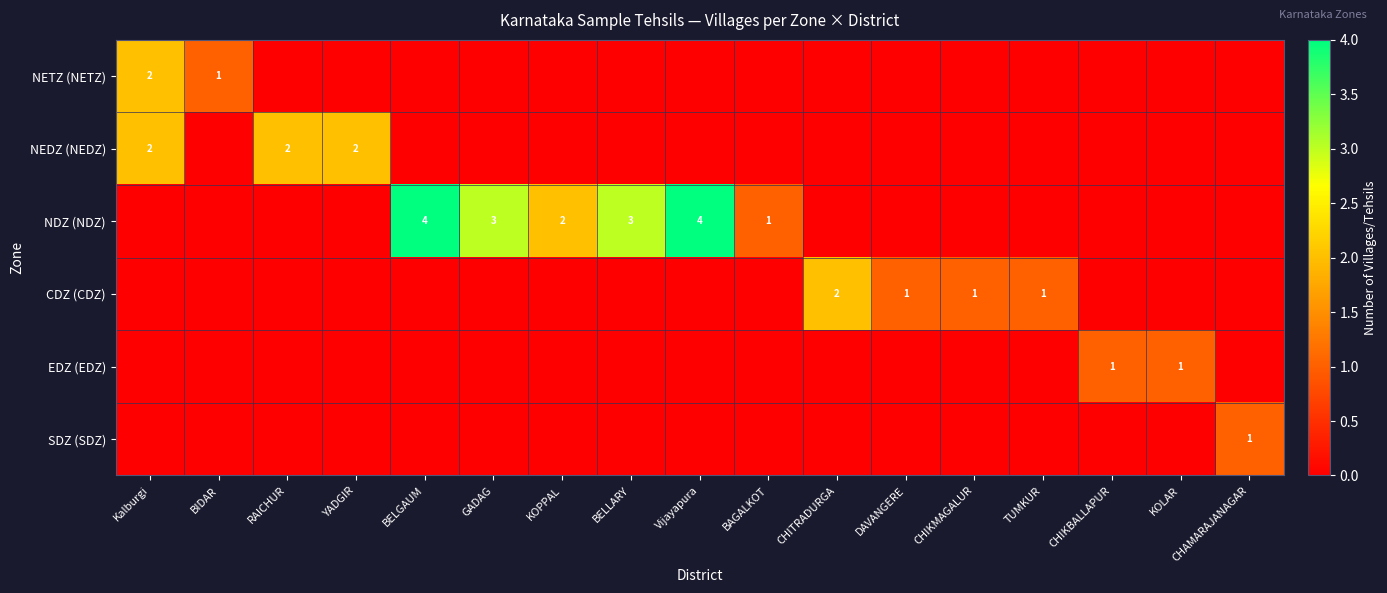

The value of NETZ (NETZ) at Kalburgi is 3. True or false?

False